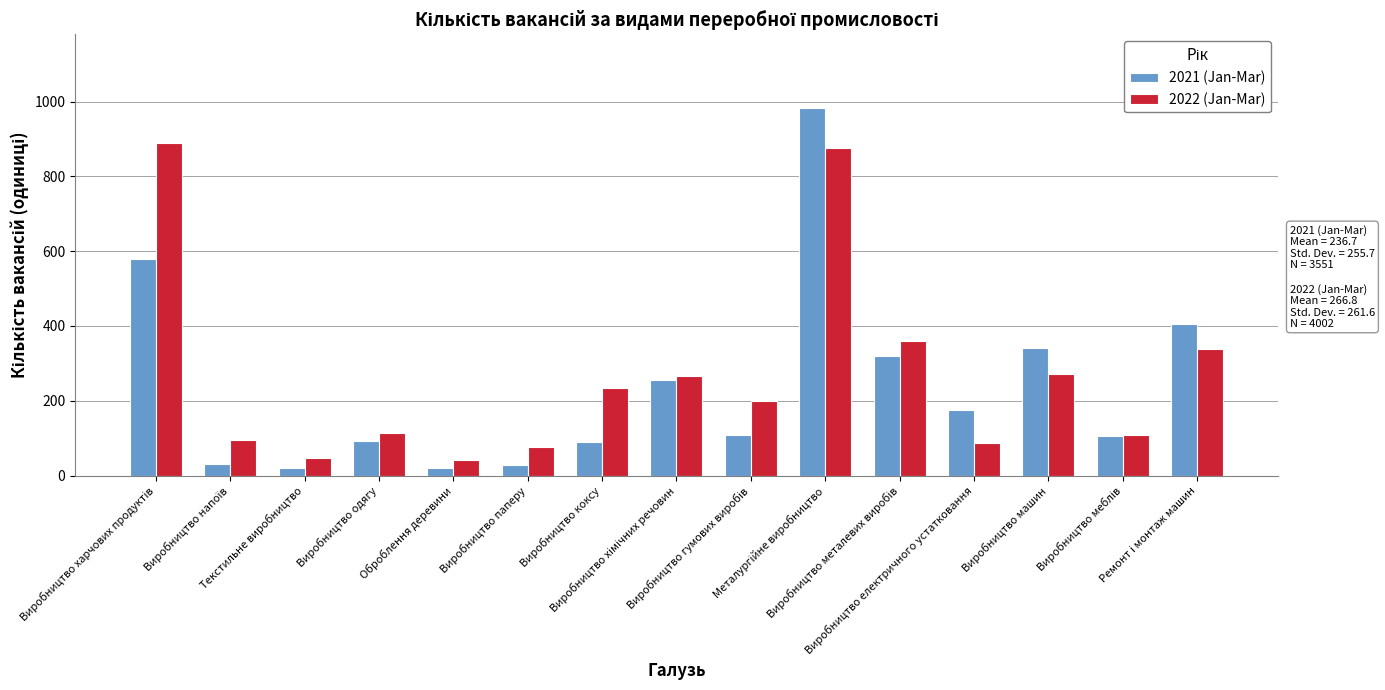

What is the difference between the second highest and second lowest values in the 2021 (Jan-Mar) series?

560